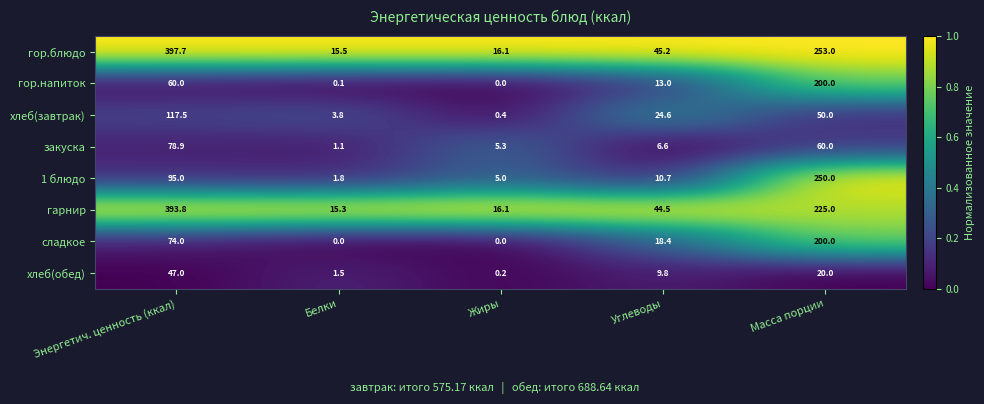

What is the total value across all series at Белки?

39.1